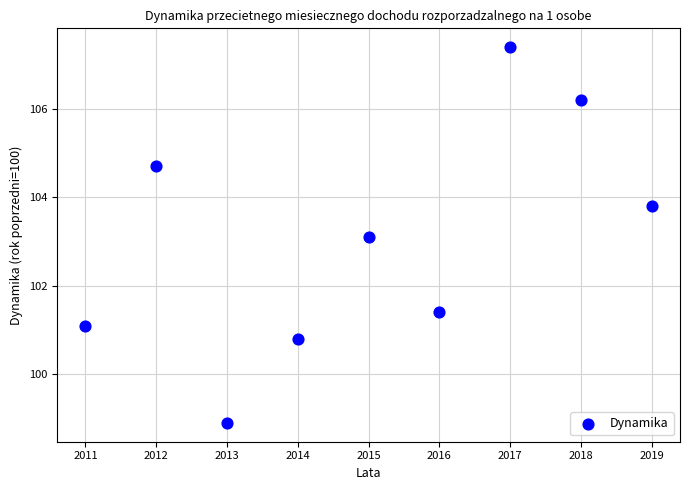

What is the range of X values (max minus min)?

8.0